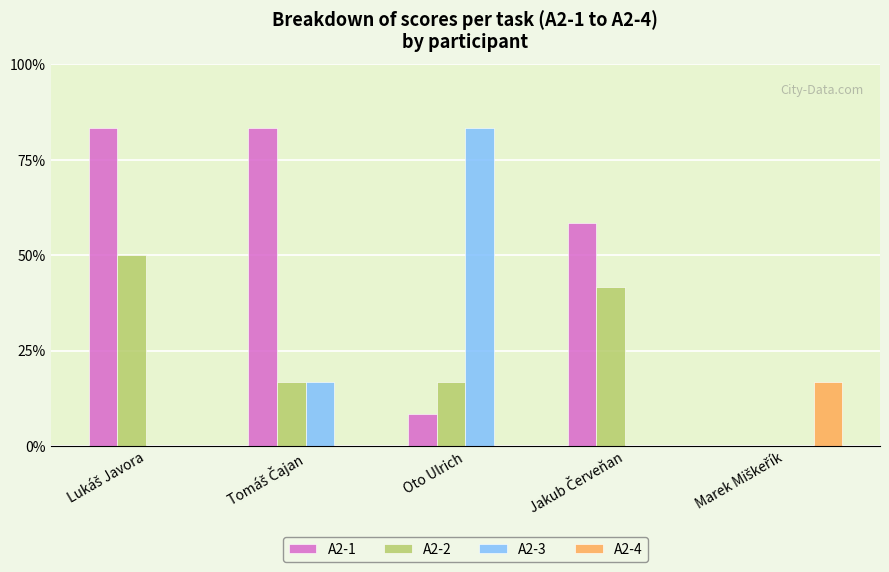

What is the label of the 4th bar from the left?

Jakub Červeňan